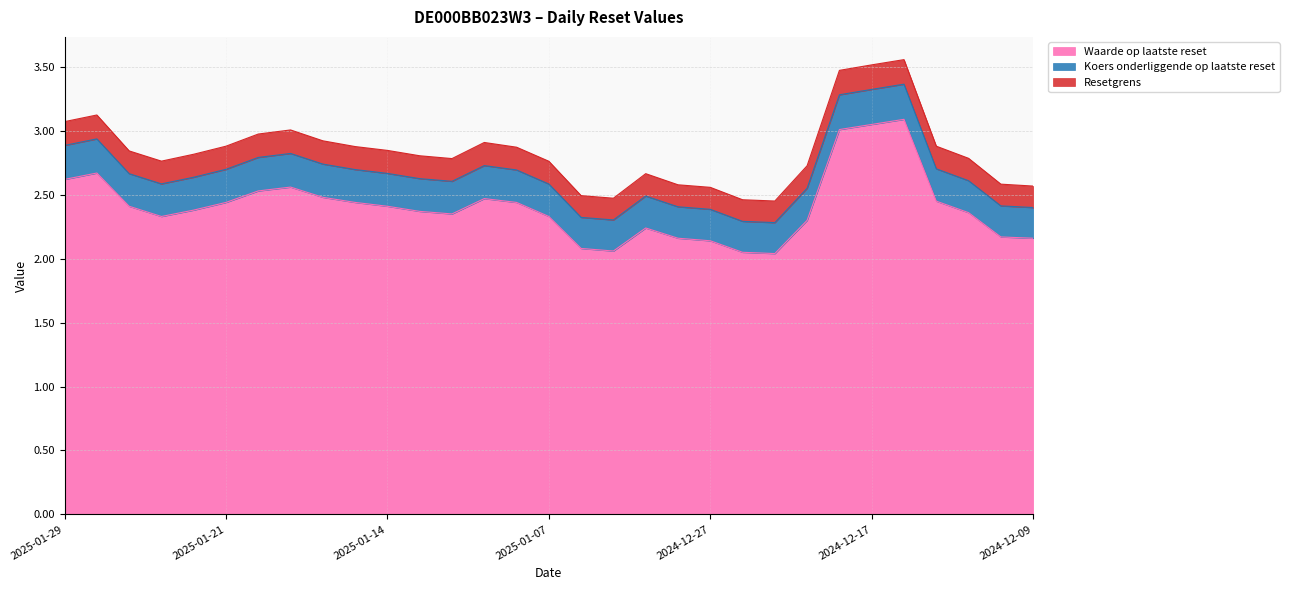

What is the minimum value for Waarde op laatste reset?

2.0